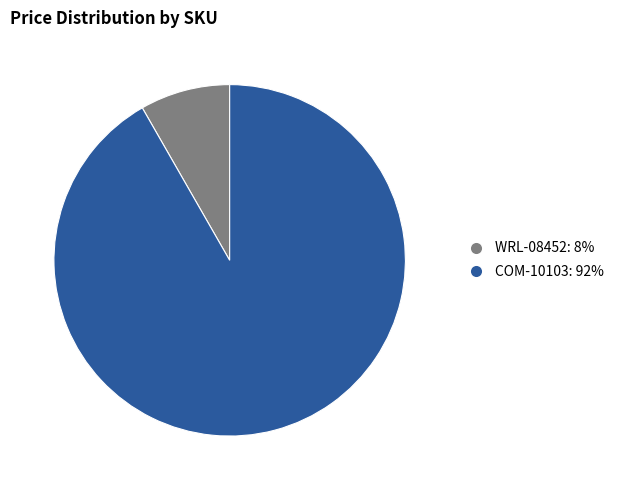

Which category has the smallest portion of the pie?

WRL-08452